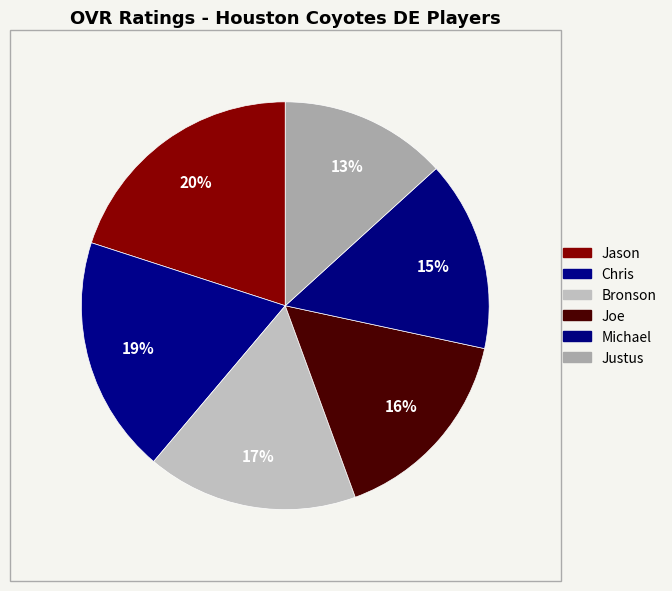

To the nearest percent, what is the difference between the Michael and Chris slice percentages?

4%